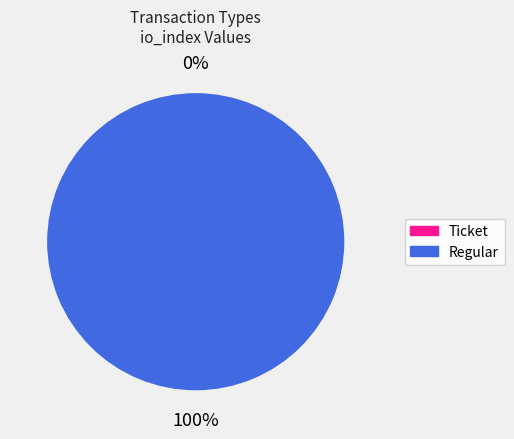

True or false: Ticket accounts for 0% of the total.

True